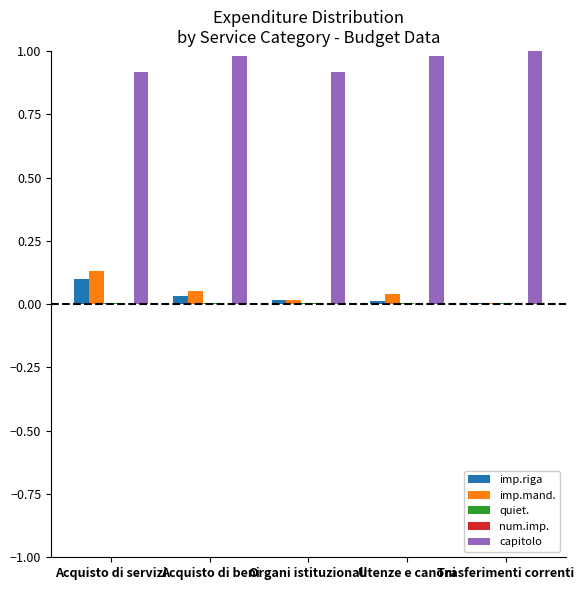

Is it true that imp.riga equals 0.0 at Trasferimenti correnti?

True